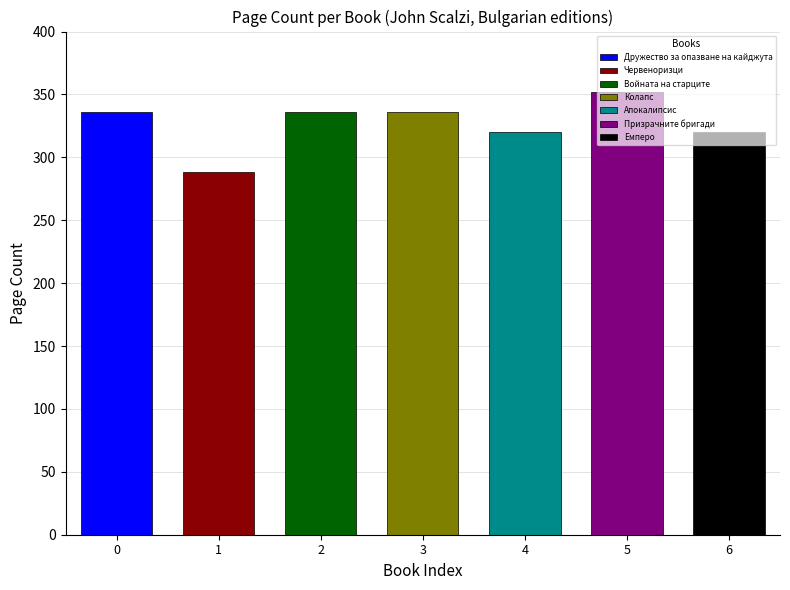

What position from the right is Войната на старците?

5